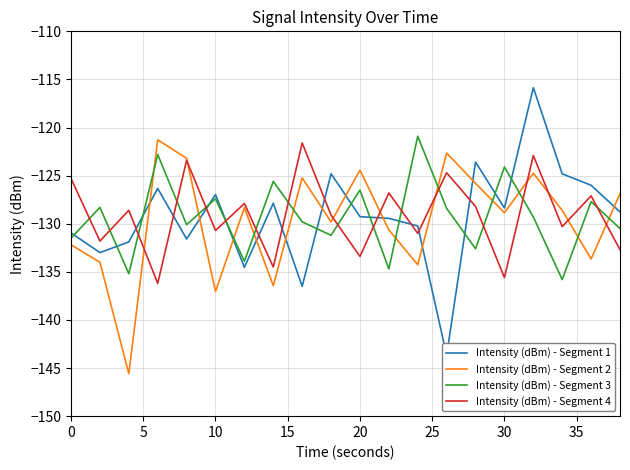

True or false: Intensity (dBm) - Segment 3 and Intensity (dBm) - Segment 2 intersect in this chart.

True